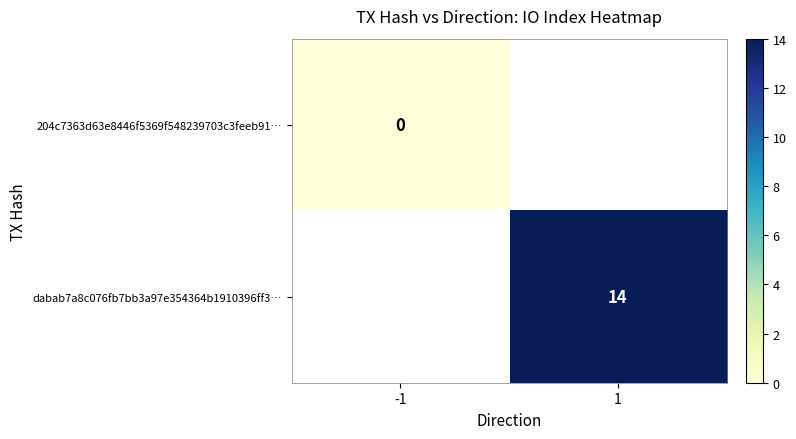

Is it true that dabab7a8c076fb7bb3a97e354364b1910396ff3… equals 14 at 1?

True